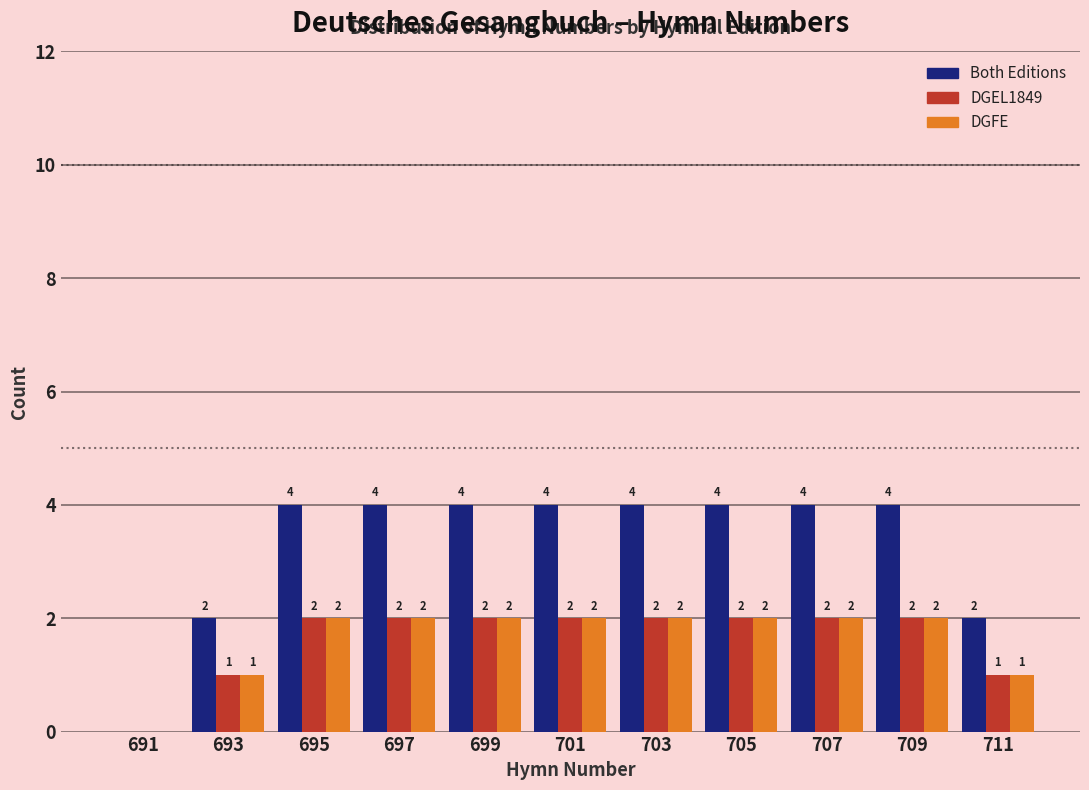

Reading left to right, transcribe all the data shown in this chart.

Both Editions: 691=0	693=2	695=4	697=4	699=4	701=4	703=4	705=4	707=4	709=4	711=2
DGEL1849: 691=0	693=1	695=2	697=2	699=2	701=2	703=2	705=2	707=2	709=2	711=1
DGFE: 691=0	693=1	695=2	697=2	699=2	701=2	703=2	705=2	707=2	709=2	711=1